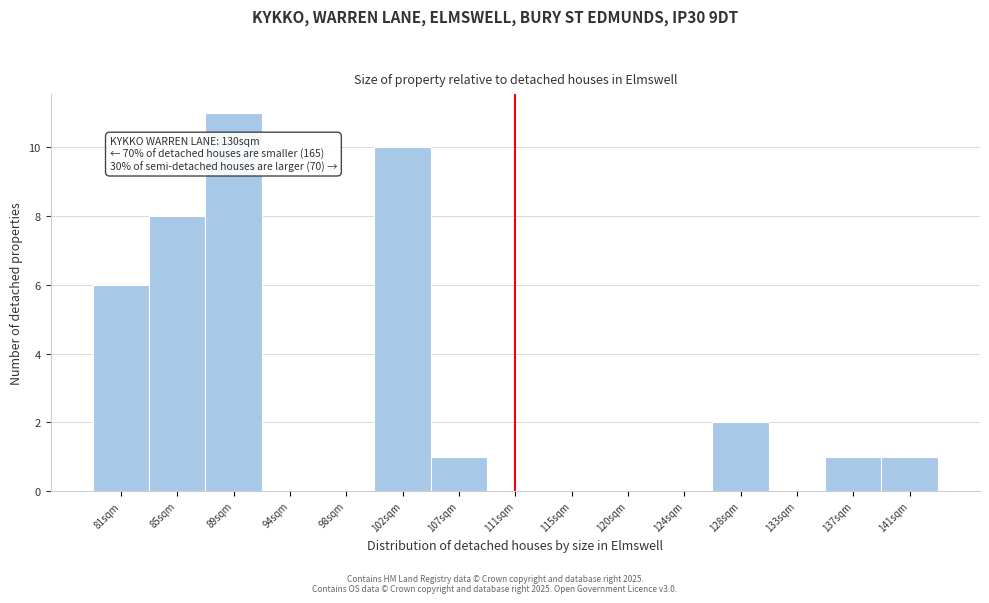

Reading right to left, what are all the values shown in this chart?

141sqm=1	137sqm=1	133sqm=0	128sqm=2	124sqm=0	120sqm=0	115sqm=0	111sqm=0	107sqm=1	102sqm=10	98sqm=0	94sqm=0	89sqm=11	85sqm=8	81sqm=6